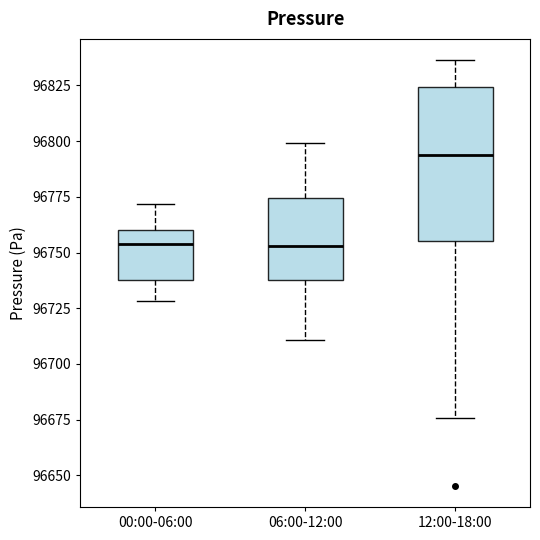

Comparing the boxes themselves (not the whiskers), which one is the tallest?

12:00-18:00